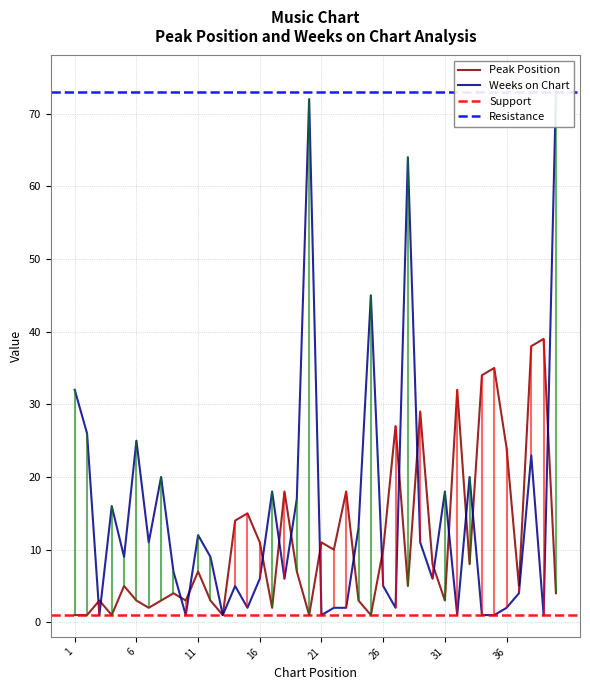

How many lines are shown in the chart?

2